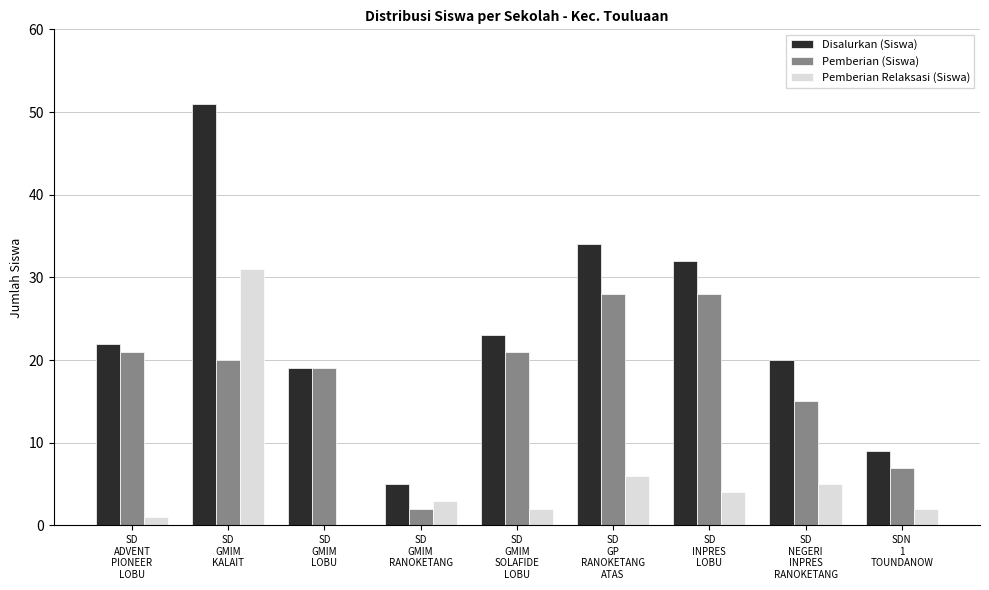

Reading left to right, transcribe all the data shown in this chart.

Disalurkan (Siswa): 22	51	19	5	23	34	32	20	9
Pemberian (Siswa): 21	20	19	2	21	28	28	15	7
Pemberian Relaksasi (Siswa): 1	31	0	3	2	6	4	5	2